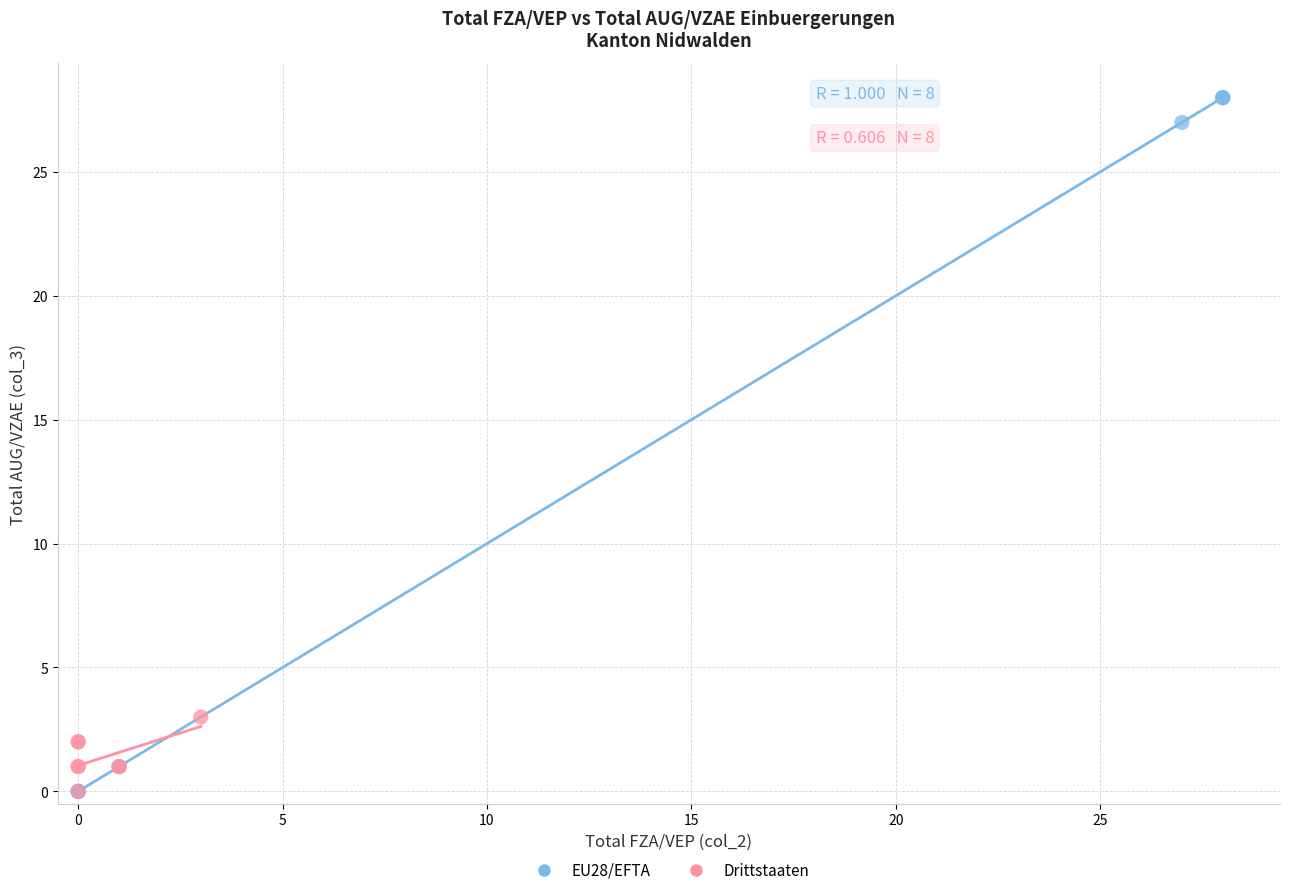

Which series has the widest spread of Y values?

EU28/EFTA